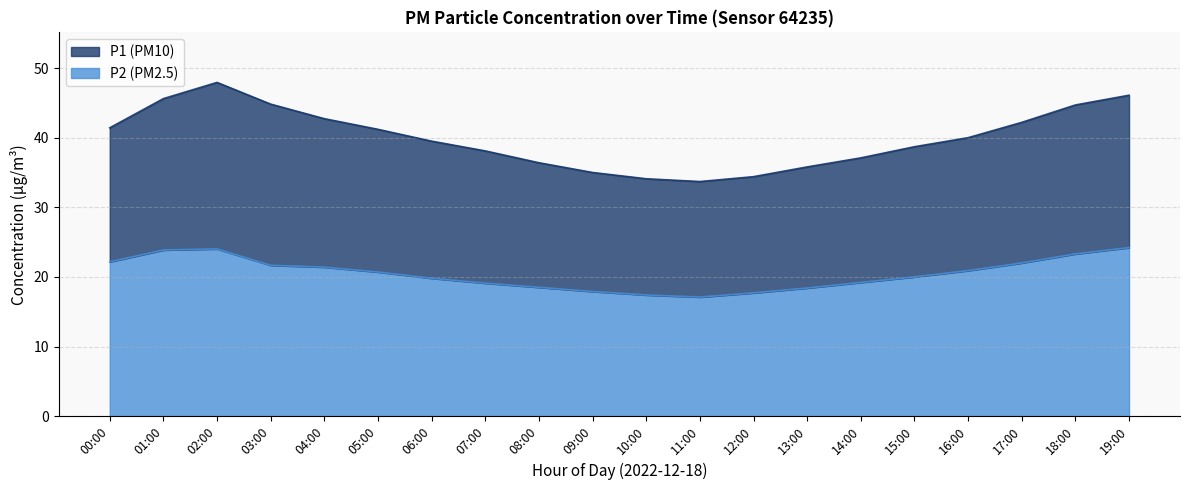

What are all the series names shown in the legend?

P1, P2